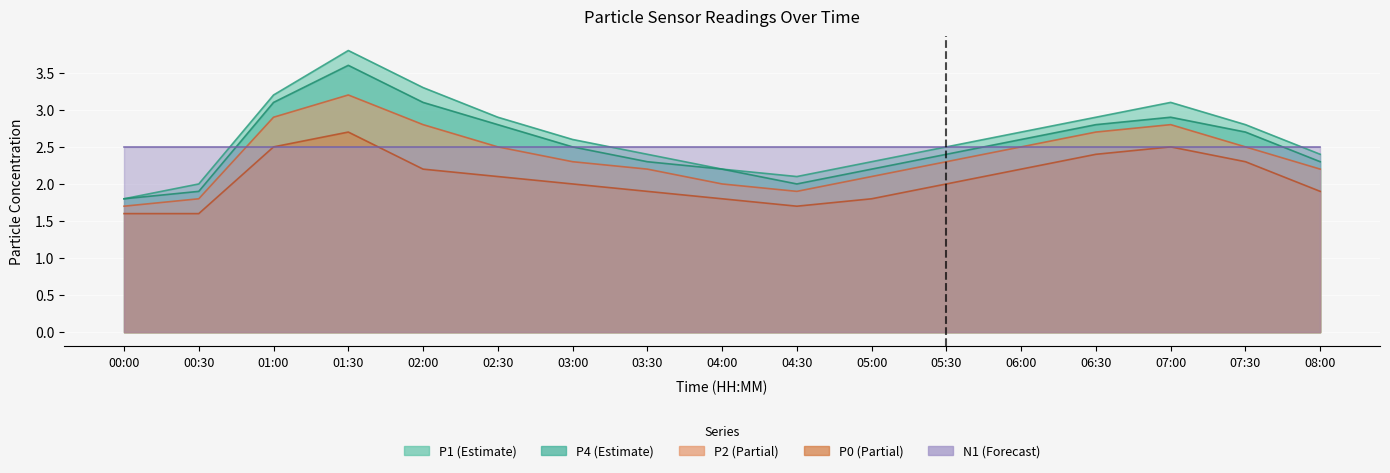

Between 01:30 and 04:00, which series saw the biggest shift?

P1